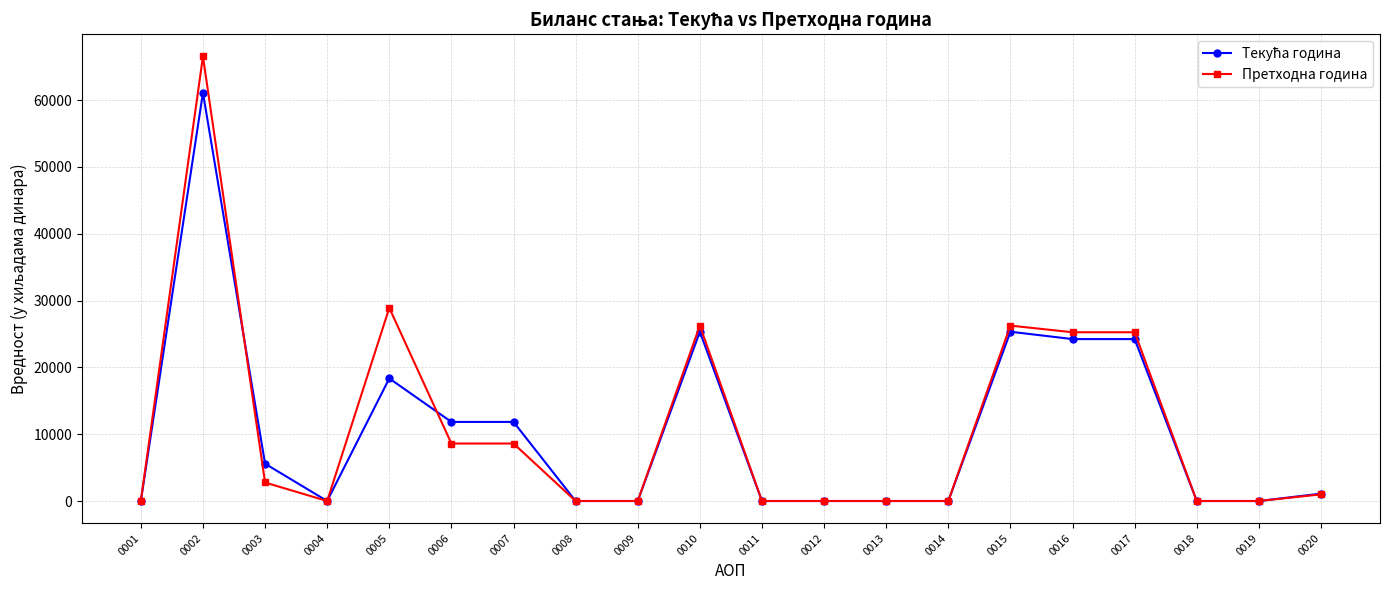

True or false: Претходна година has more than 1 points higher than both neighbors.

True